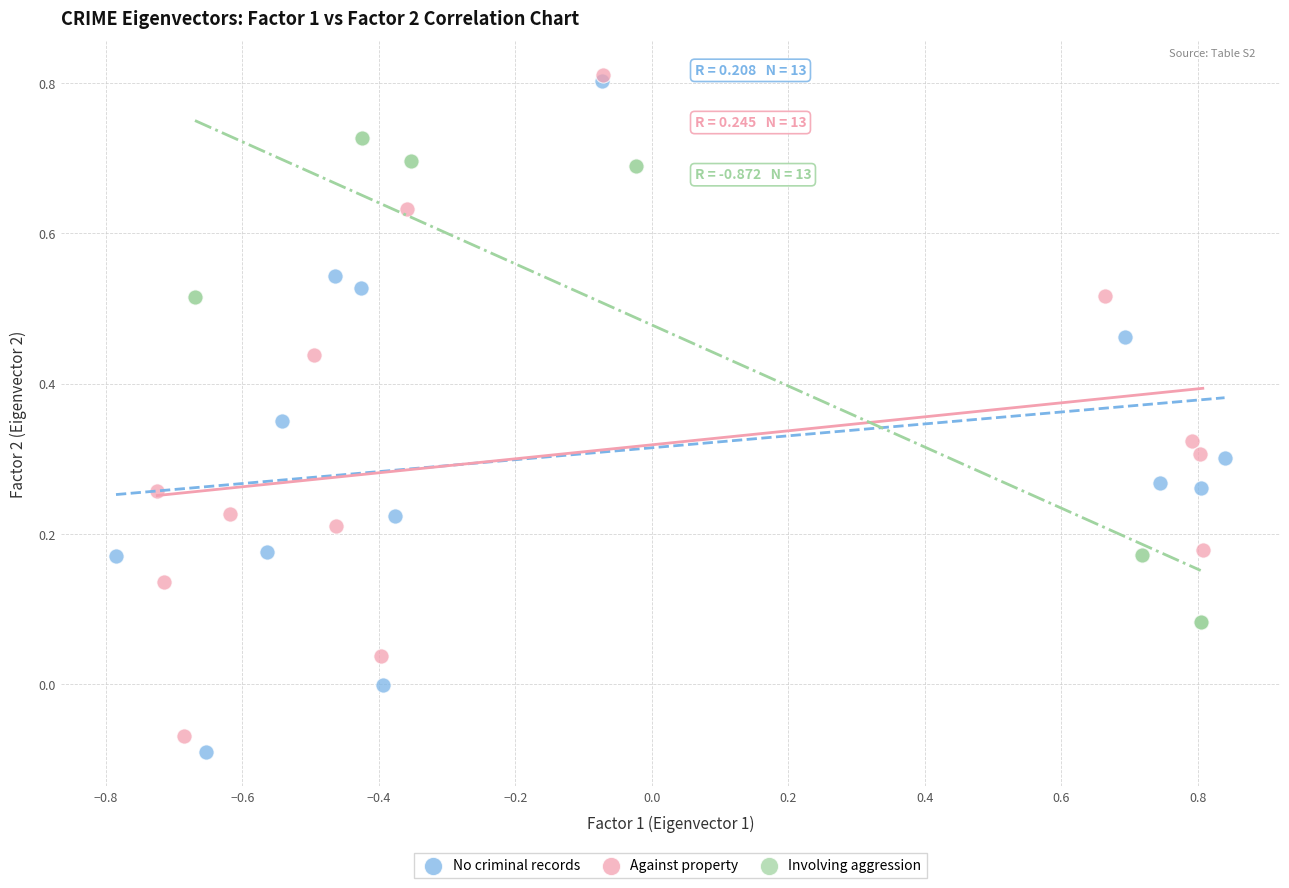

Which series has the widest spread of Y values?

No criminal records